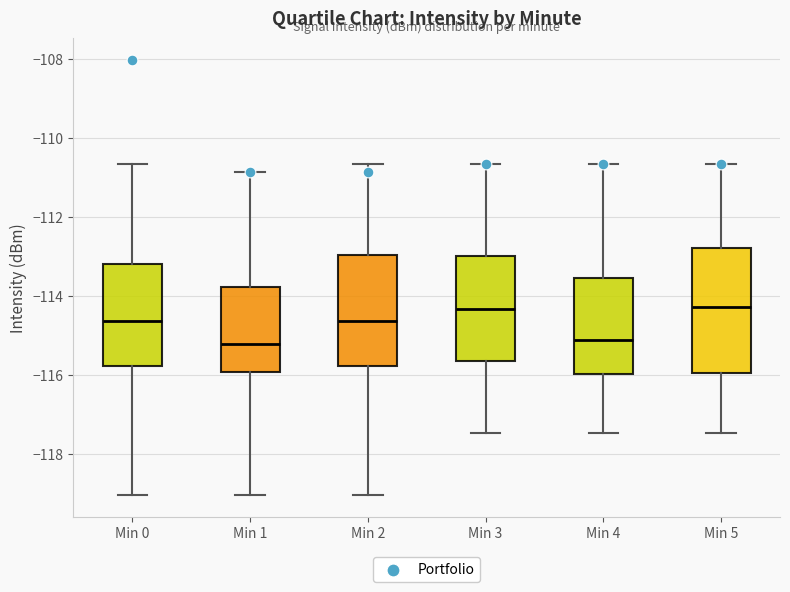

Reading left to right, transcribe this box plot: for each box, give where its median line is, the range the box spans, and where its two whiskers end, as read against the y-axis. The values are not printed on the chart, so give them approximately, as read against the axis.

Min 0: median -114.6, box -115.8 to -113.2, whiskers -119.0 to -110.6
Min 1: median -115.2, box -116.0 to -113.8, whiskers -119.0 to -110.8
Min 2: median -114.6, box -115.8 to -113.0, whiskers -119.0 to -110.6
Min 3: median -114.4, box -115.6 to -113.0, whiskers -117.4 to -110.6
Min 4: median -115.0, box -116.0 to -113.6, whiskers -117.4 to -110.6
Min 5: median -114.2, box -116.0 to -112.8, whiskers -117.4 to -110.6